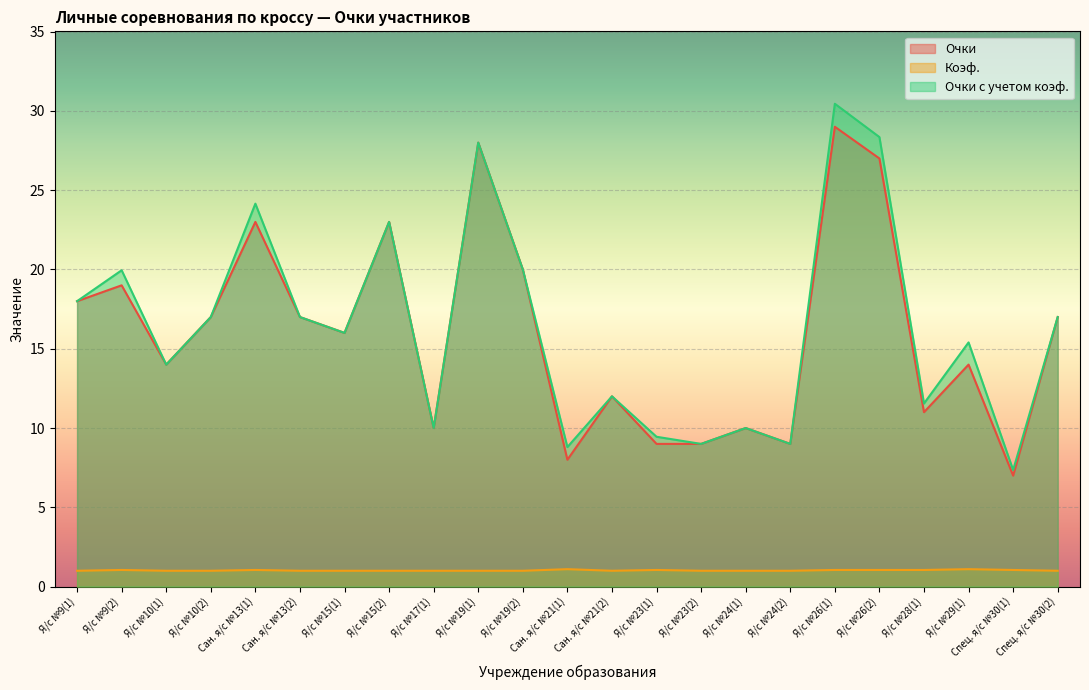

Which category has the highest value in the Очки с учетом коэф. series?

Я/с №26(1)